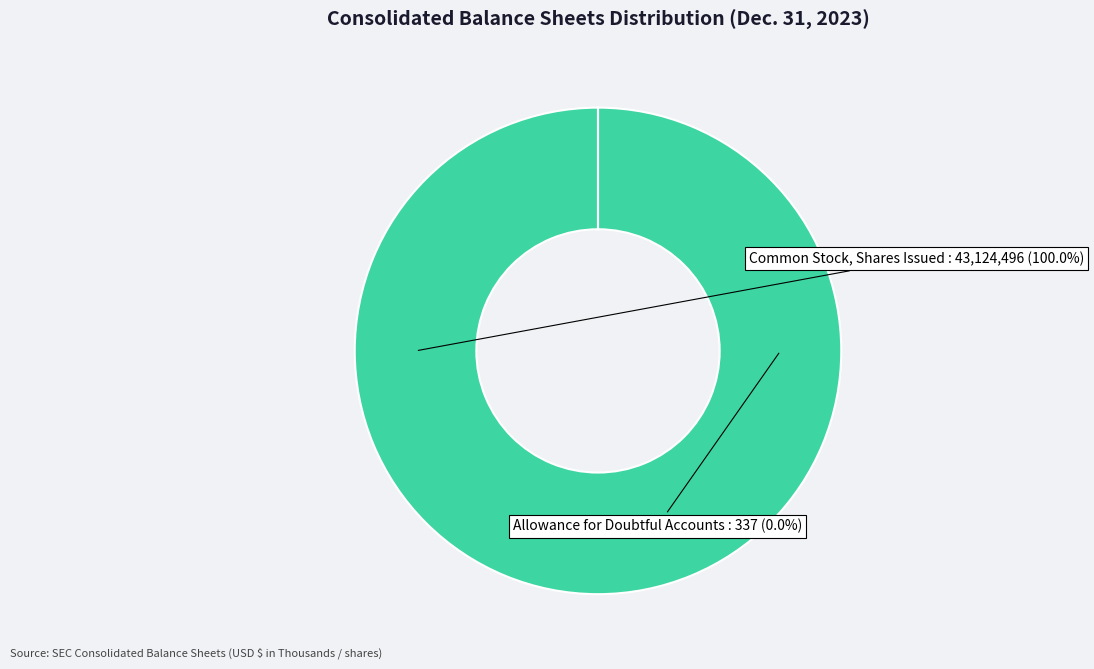

Rank the categories by value from highest to lowest.

Common stock, shares issued (in shares), Accounts receivable, allowance for doubtful accounts